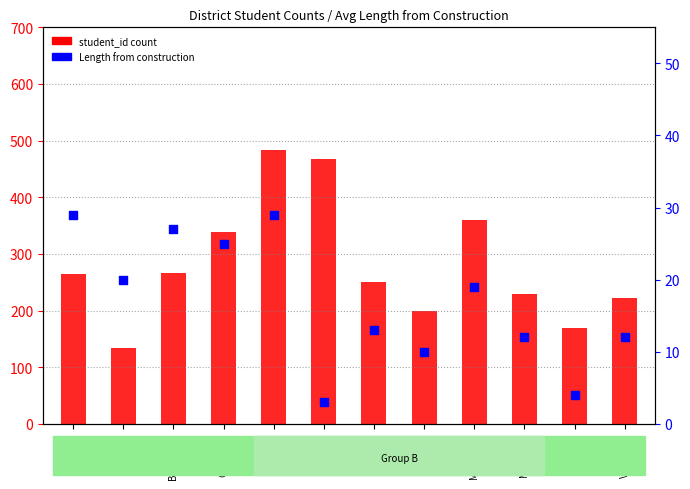

Is the value of Length from construction at Manufahi greater than the value of student_id count at Baucau?

No